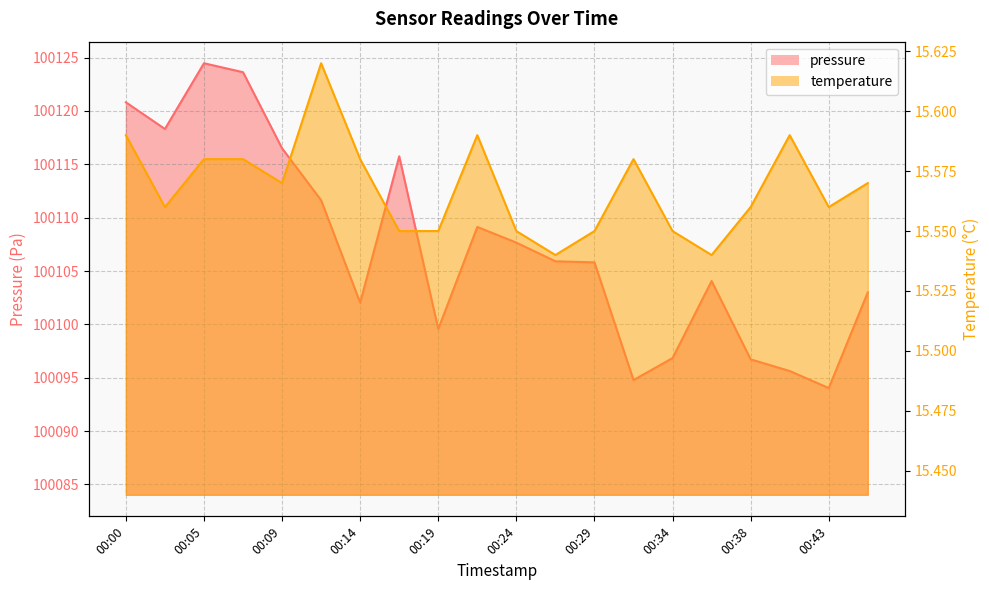

How many interior local valleys does the pressure series have?

5